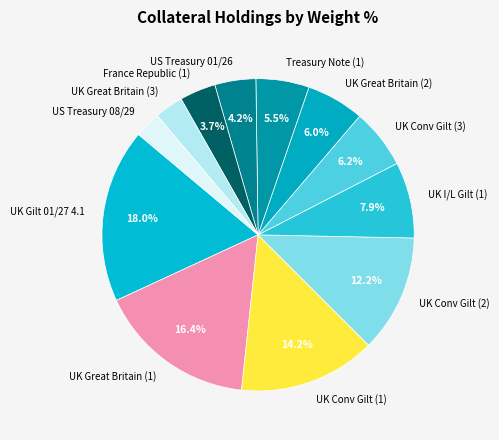

What is the ratio of the value at UK Conv Gilt (1) to the value at France Republic (1)?

3.8